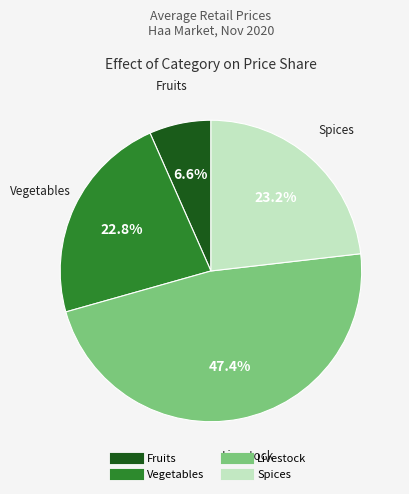

Count the number of slices in the pie.

4